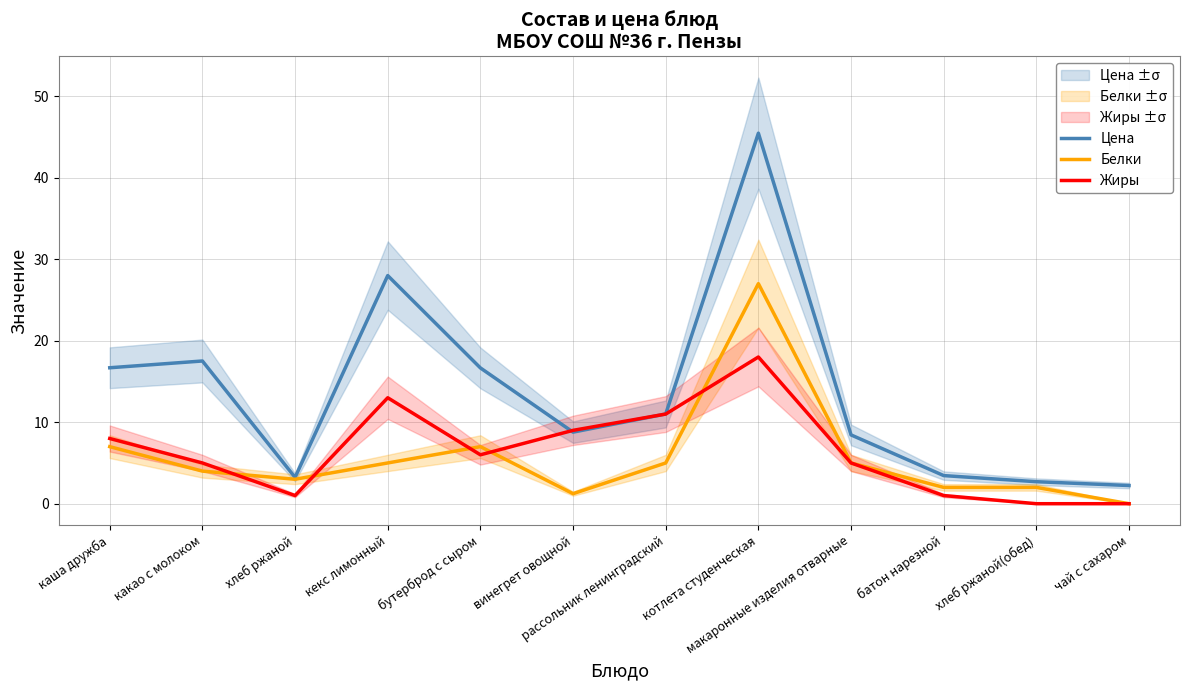

How many data points in Белки are less than 5?

6